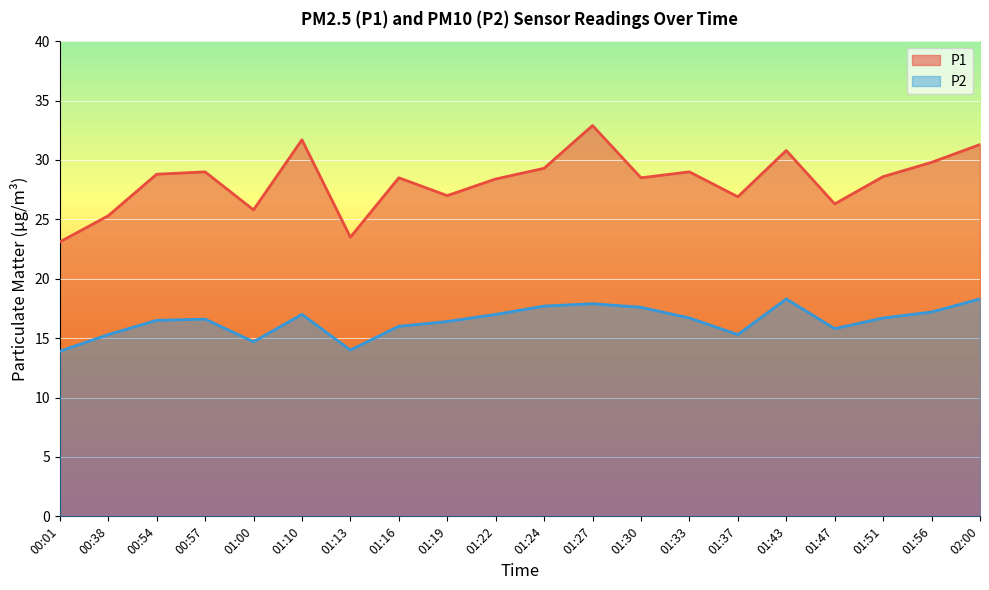

Is the value of P2 at 01:19 greater than the value of P1 at 01:27?

No